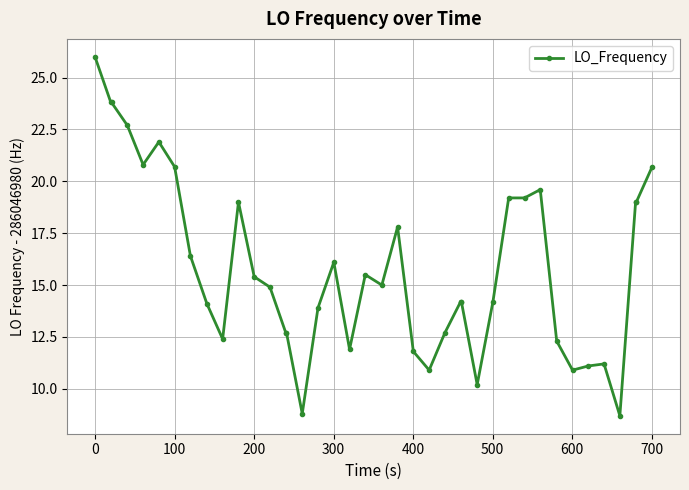

What is the sum of all values?

635.4